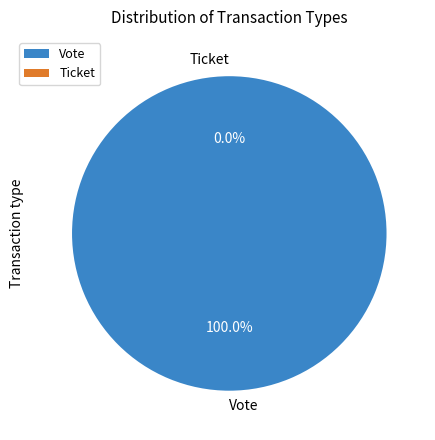

Between Ticket and Vote, which is larger?

Vote